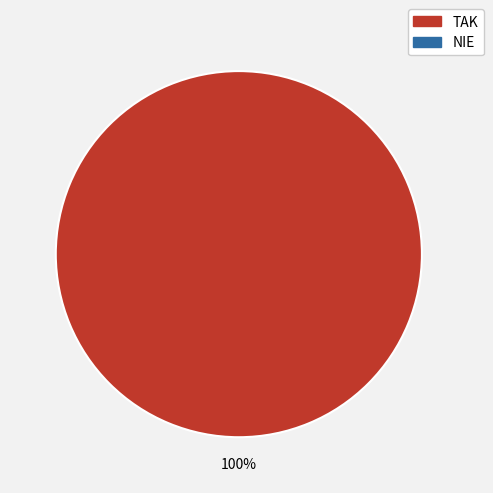

Does any single category account for the majority?

Yes